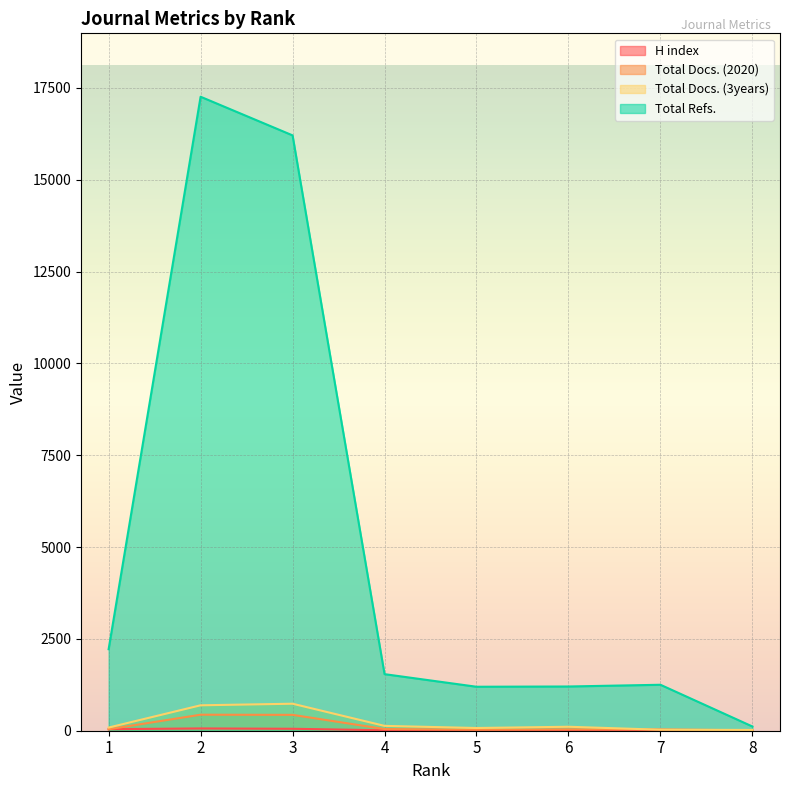

At which label does Total Refs. first exceed 1540?

1